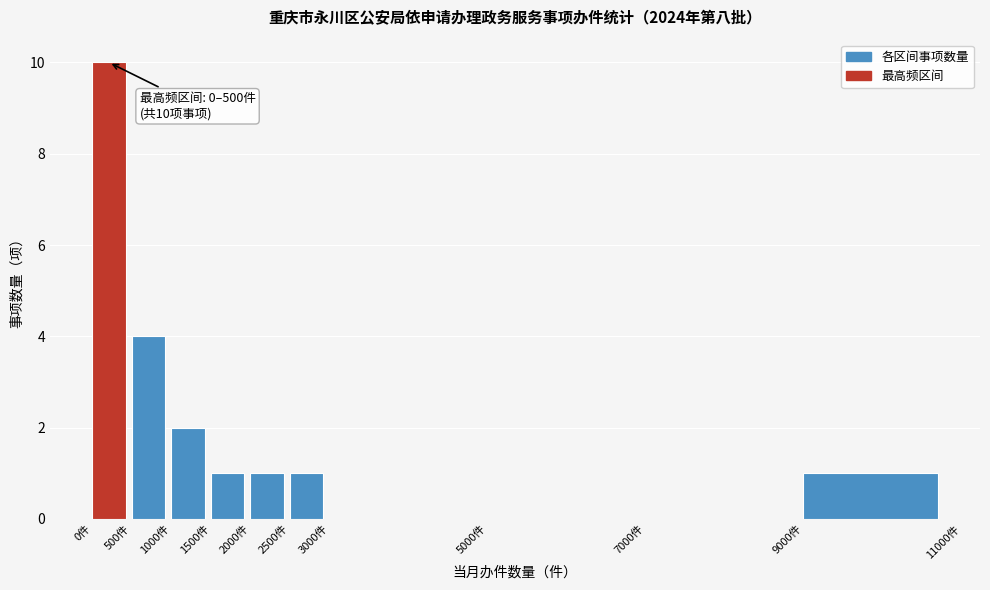

Over which range of the x-axis is the bar tallest?

0 to 500